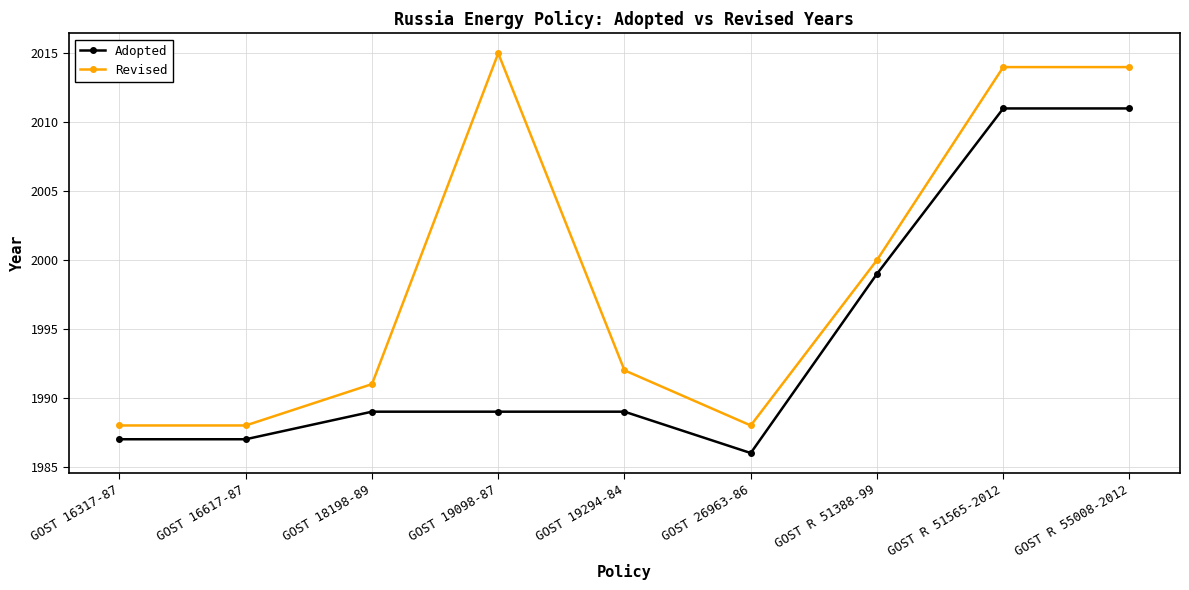

List the series in order of their overall mean, highest first.

Revised, Adopted